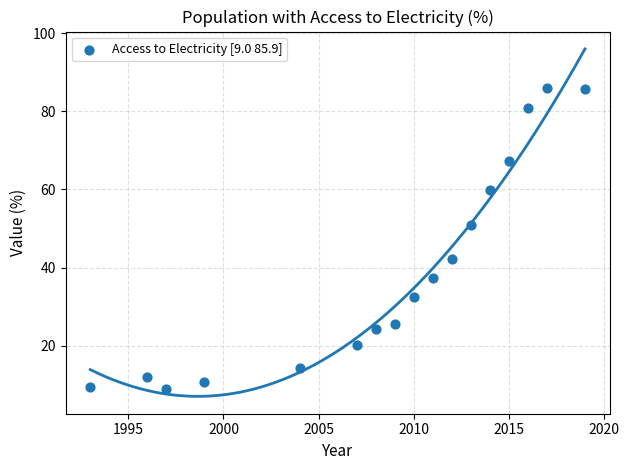

What is the range of X values (max minus min)?

26.0